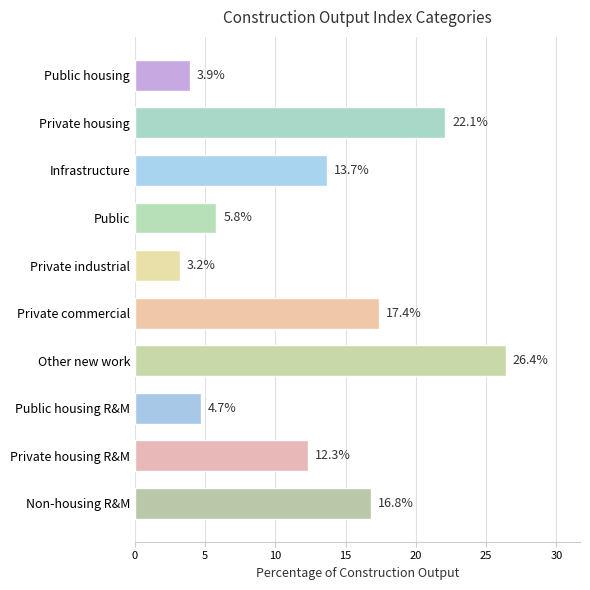

What is the change in value from Private industrial to Private housing?

+18.9